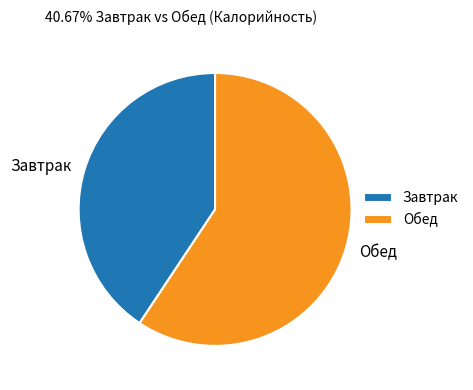

Is the sum of Завтрак and Обед greater than half?

Yes